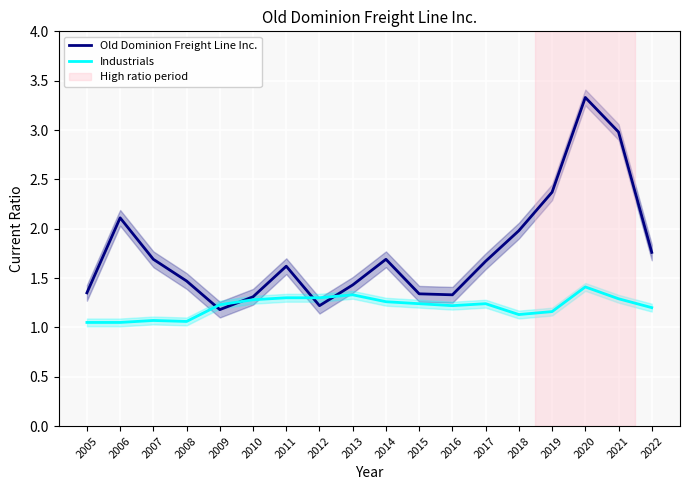

How many intersections are there between Industrials and Old Dominion Freight Line Inc.?

4